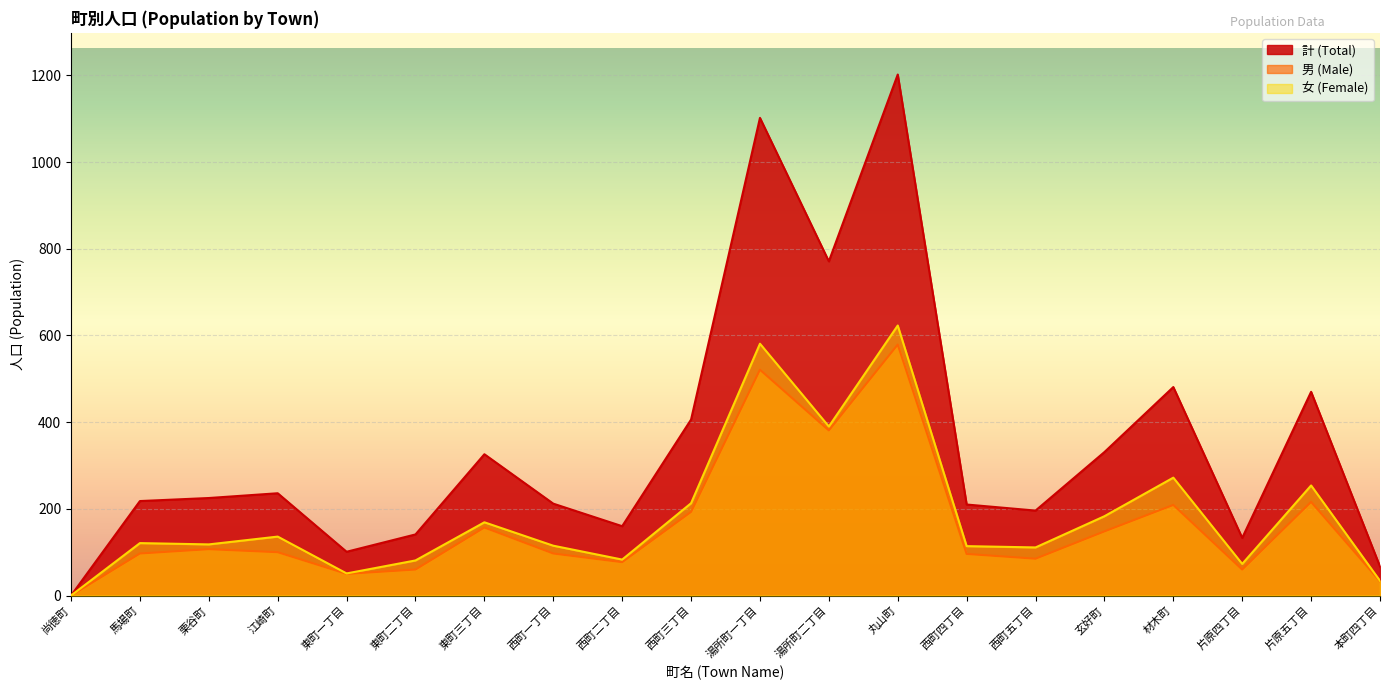

At which label is 男 (Male) closest to 289?

片原五丁目